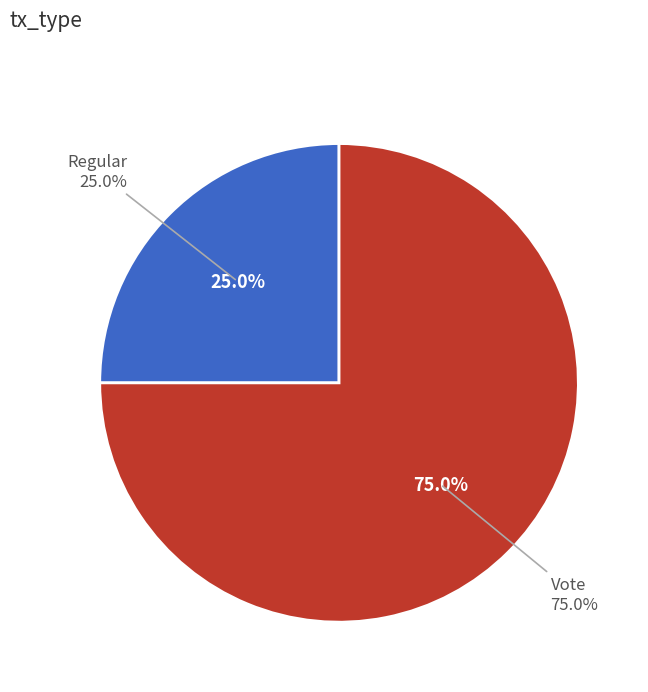

Is it true that Regular is 33% of the pie?

False